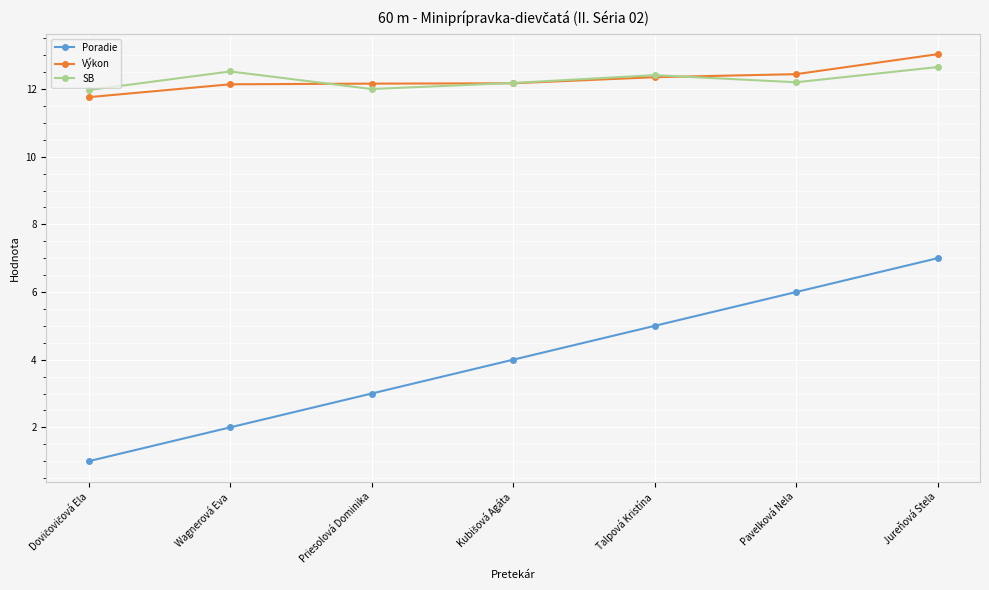

At which label does SB reach its peak?

Jureňová Stela